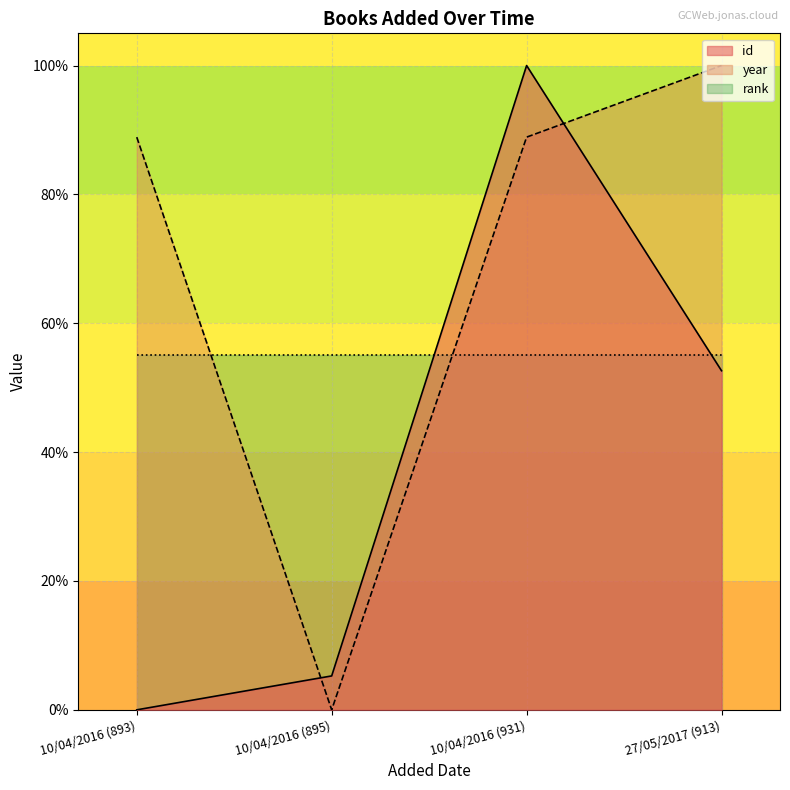

The value of year at 10/04/2016 (931) is 888.9. True or false?

True